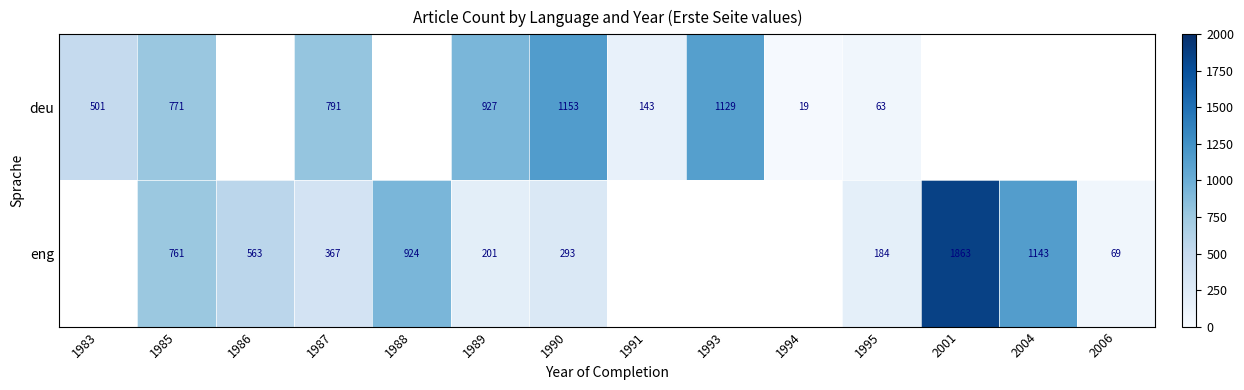

Rank the series at 1985 from highest to lowest value.

deu, eng